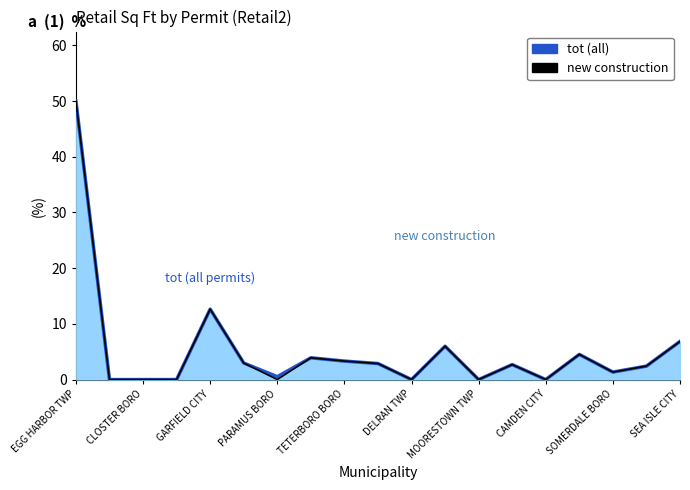

At how many categories does at least one series exceed 25?

1